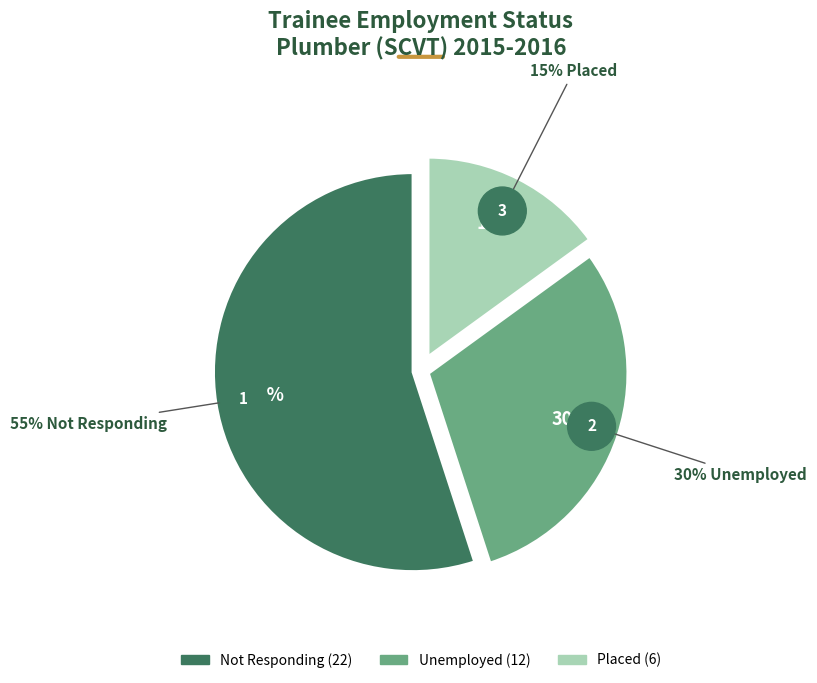

Which category has the smallest portion of the pie?

Placed